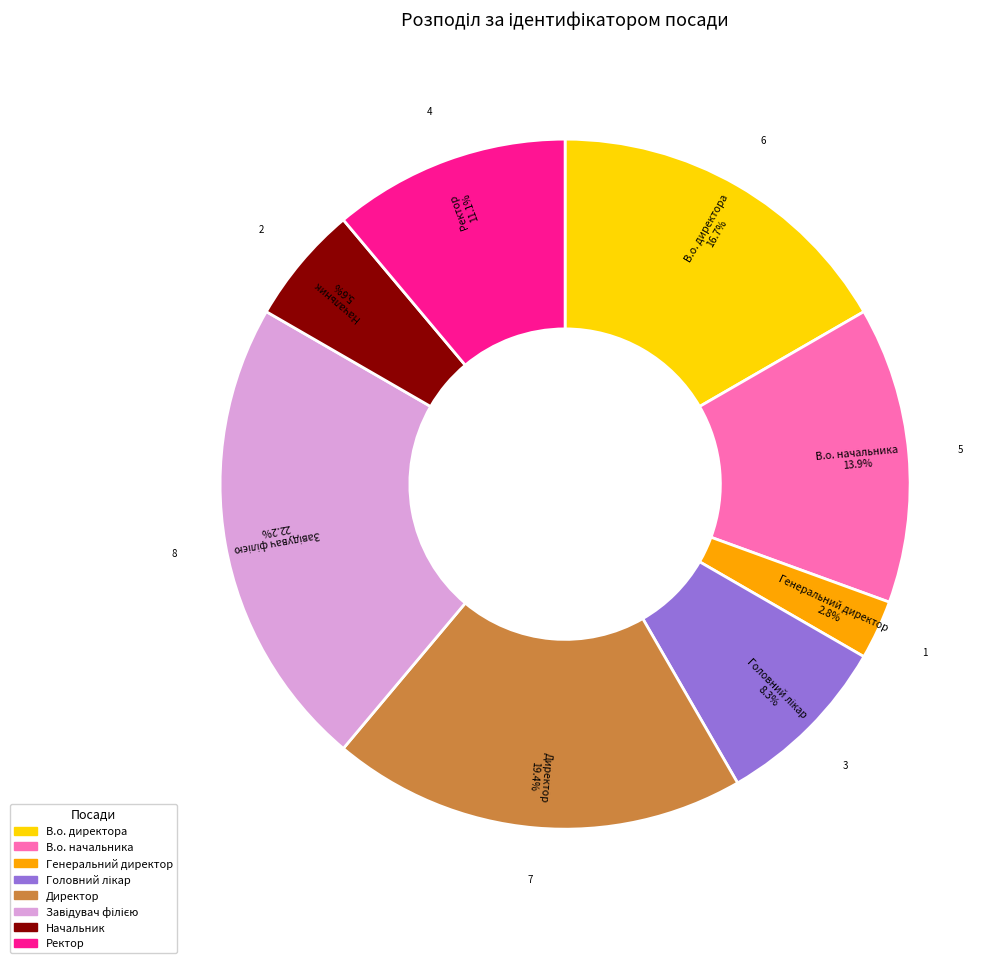

Does Начальник represent more than half of the total?

No